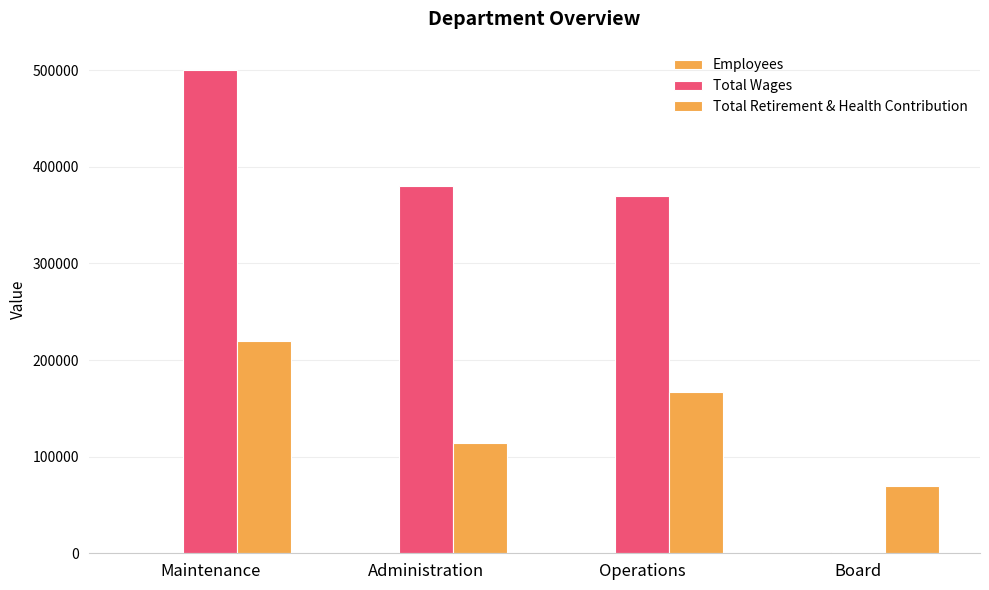

At which category does the chart reach its minimum across all series?

Board